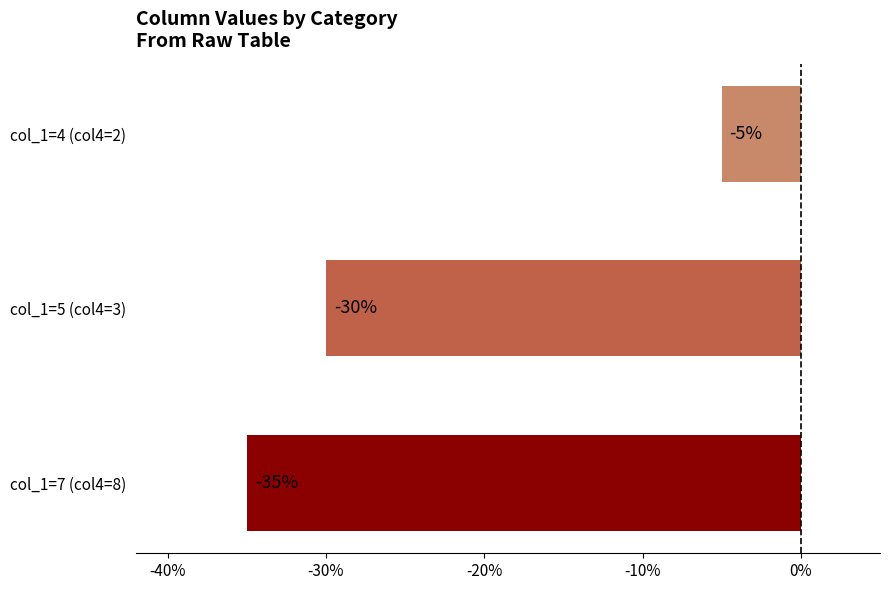

What is the change in value from col_1=5 (col4=3) to col_1=4 (col4=2)?

+25